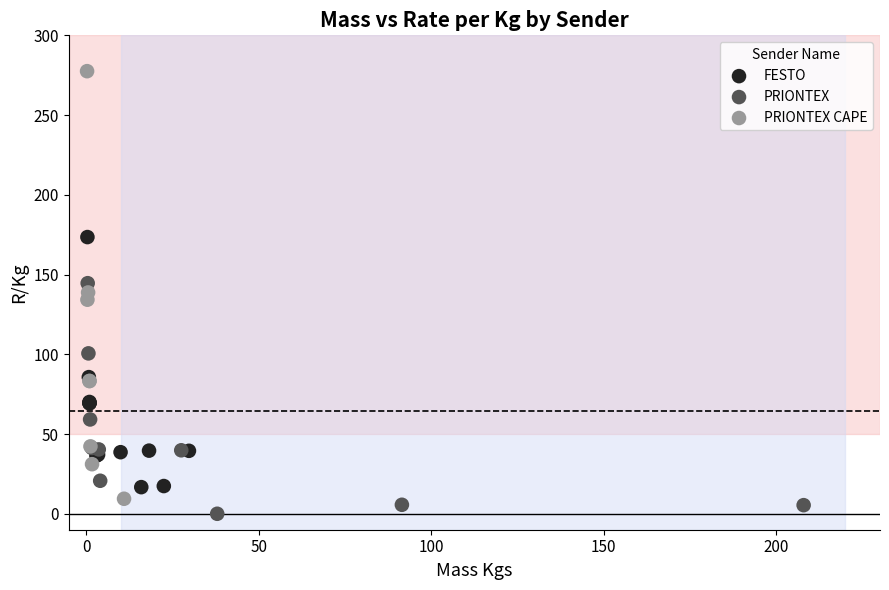

Which series reaches the minimum Y coordinate?

PRIONTEX